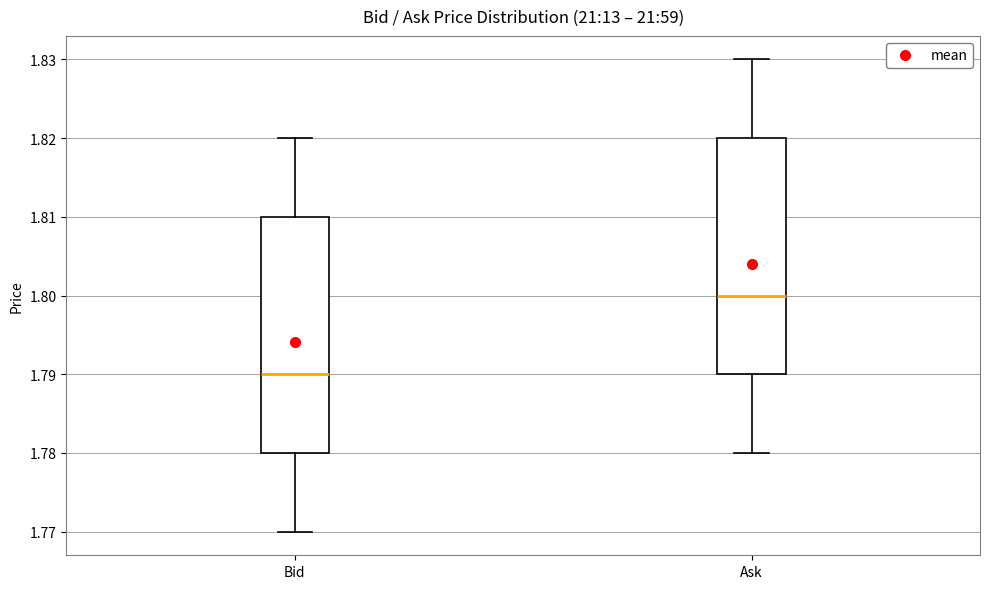

Reading left to right, transcribe this box plot: for each box, give where its median line is, the range the box spans, and where its two whiskers end, as read against the y-axis. The values are not printed on the chart, so give them approximately, as read against the axis.

Bid: median 1.79, box 1.78 to 1.81, whiskers 1.77 to 1.82
Ask: median 1.80, box 1.79 to 1.82, whiskers 1.78 to 1.83